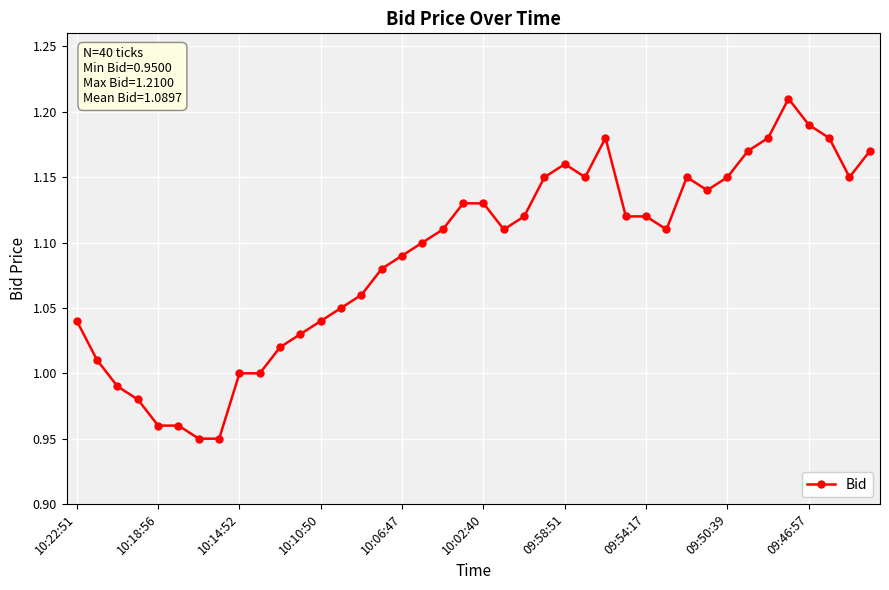

What is the difference between the maximum and minimum values?

0.3